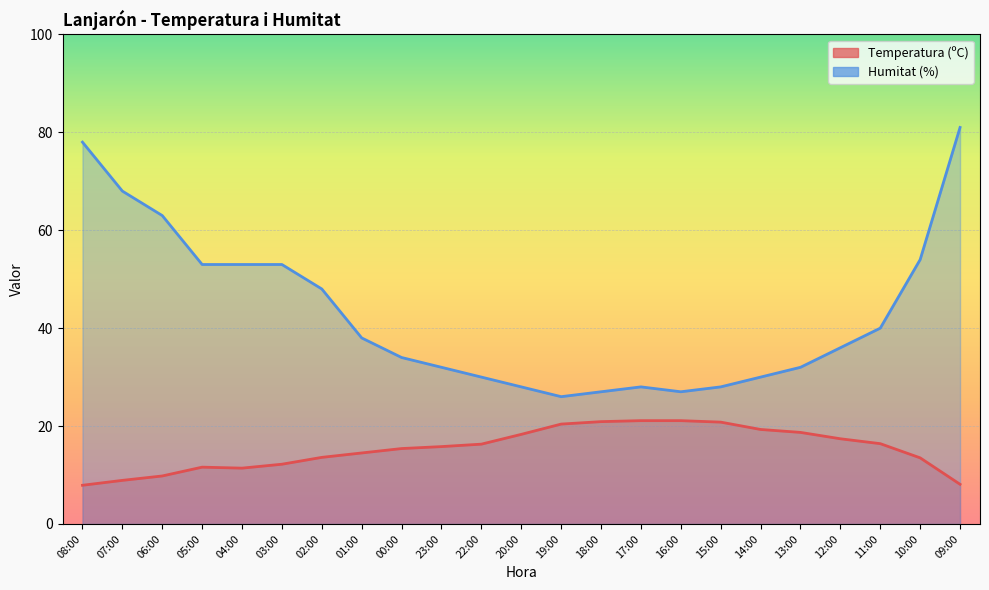

How many values in the Temperatura (ºC) series are below 15?

10